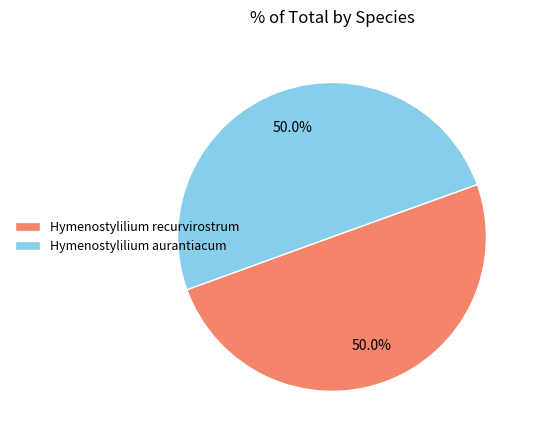

To the nearest percent, what is the combined percentage of Hymenostylilium recurvirostrum and Hymenostylilium aurantiacum?

100%